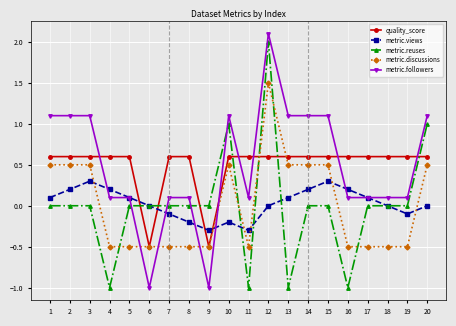

True or false: metric.views has more than 1 points higher than both neighbors.

True